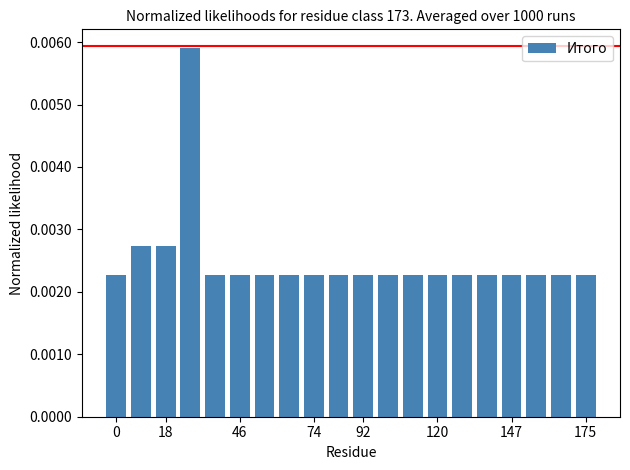

Are the bars grouped side by side (vs. stacked)?

No